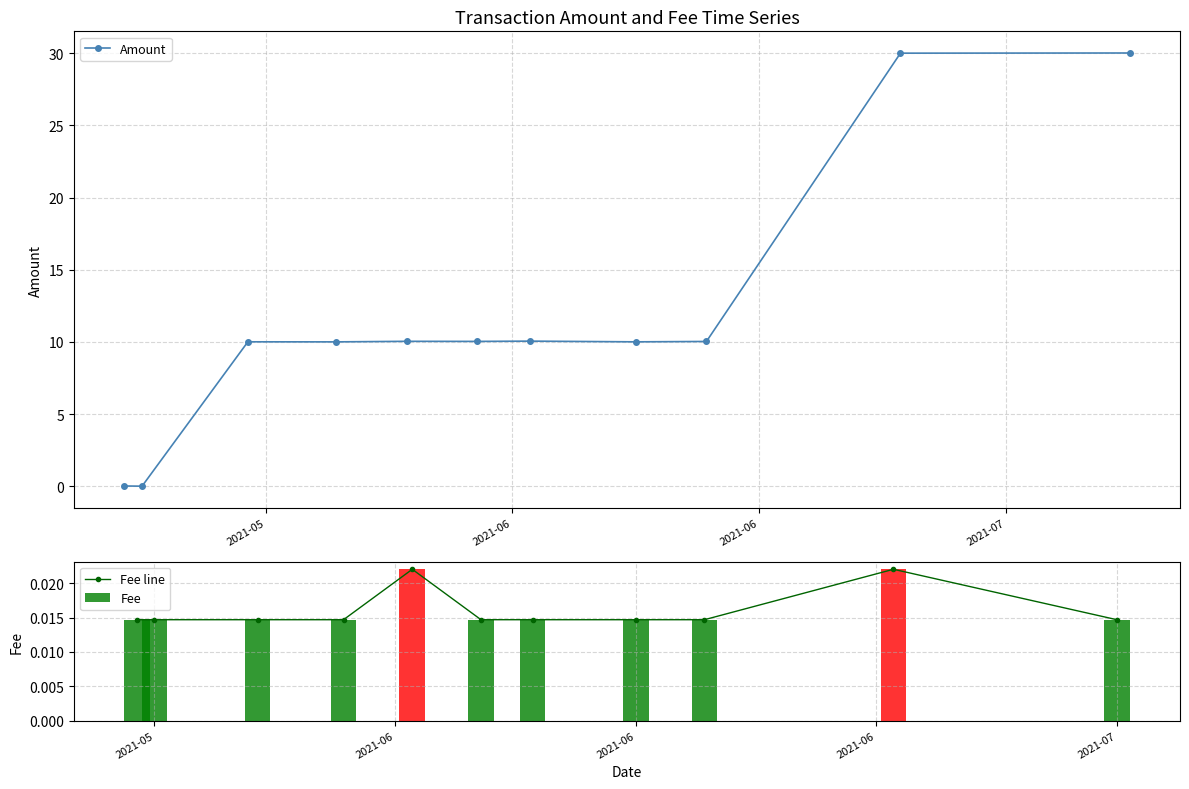

What is the sum of all Fee values?

0.2